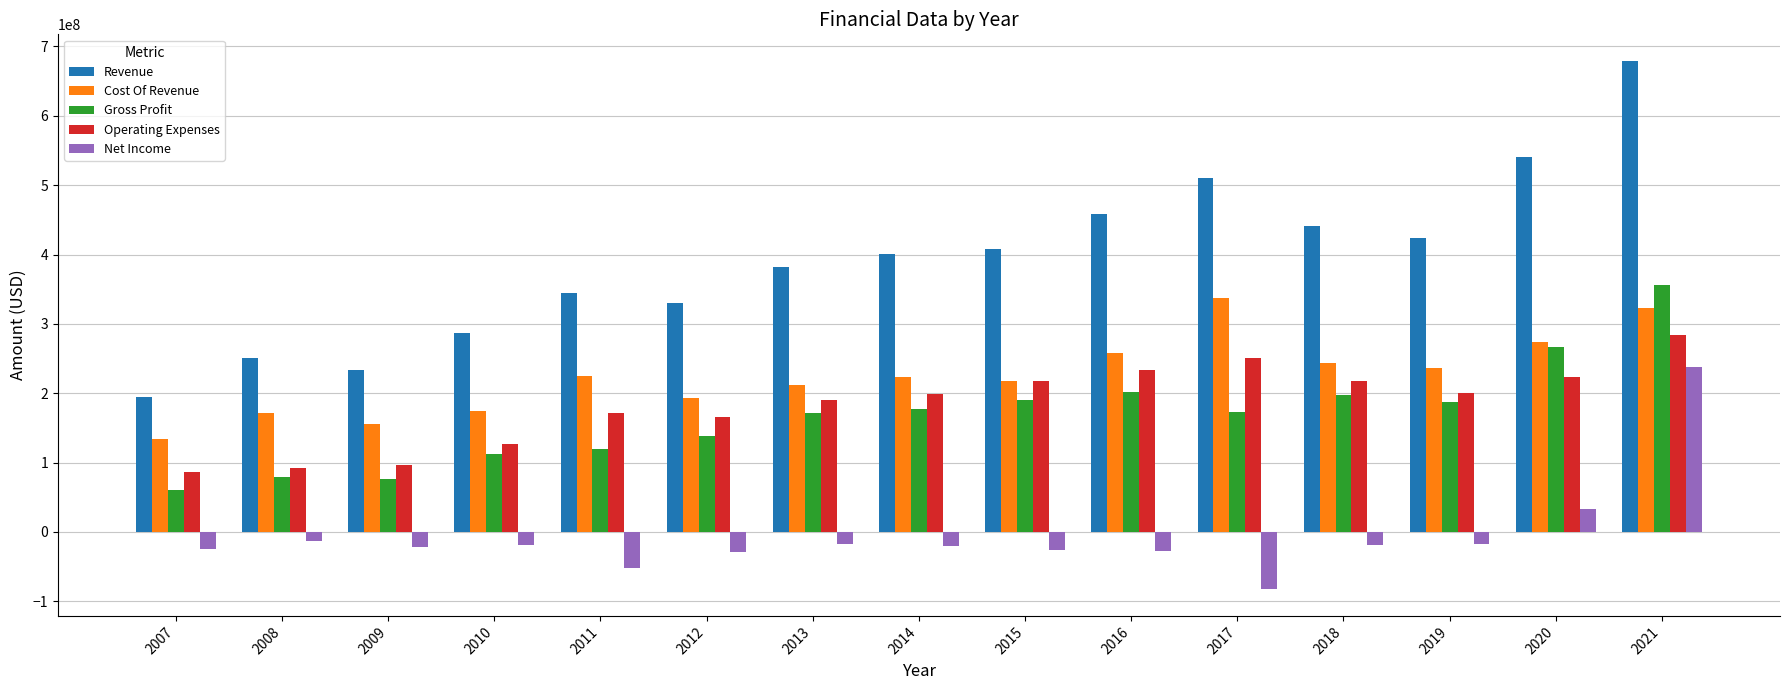

Which series has the largest range (max minus min)?

Revenue